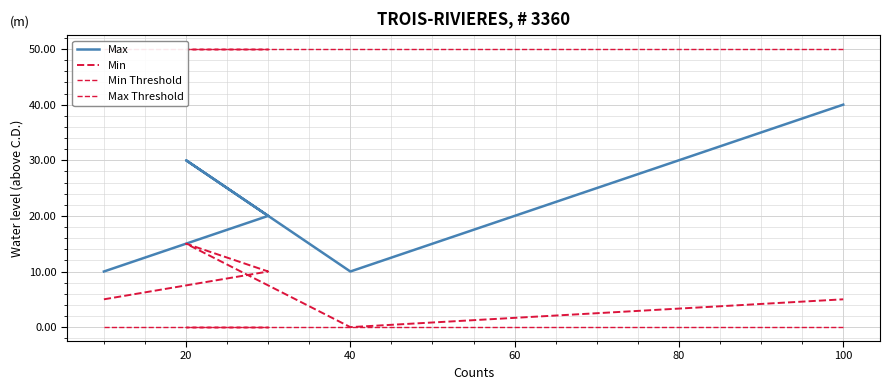

What is the sum of all Max values?

110